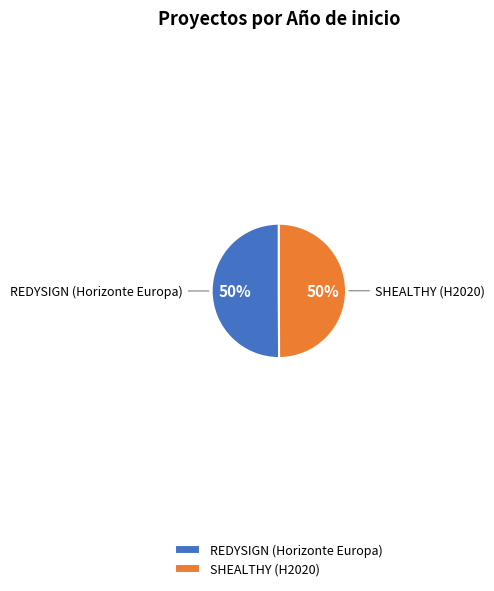

How many slices are in this pie chart?

2